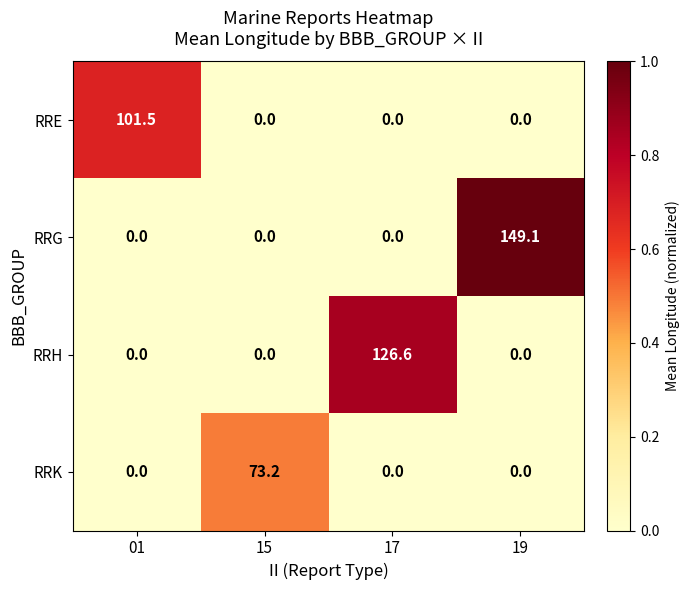

What is the spread (max minus min) of values at 15?

73.2